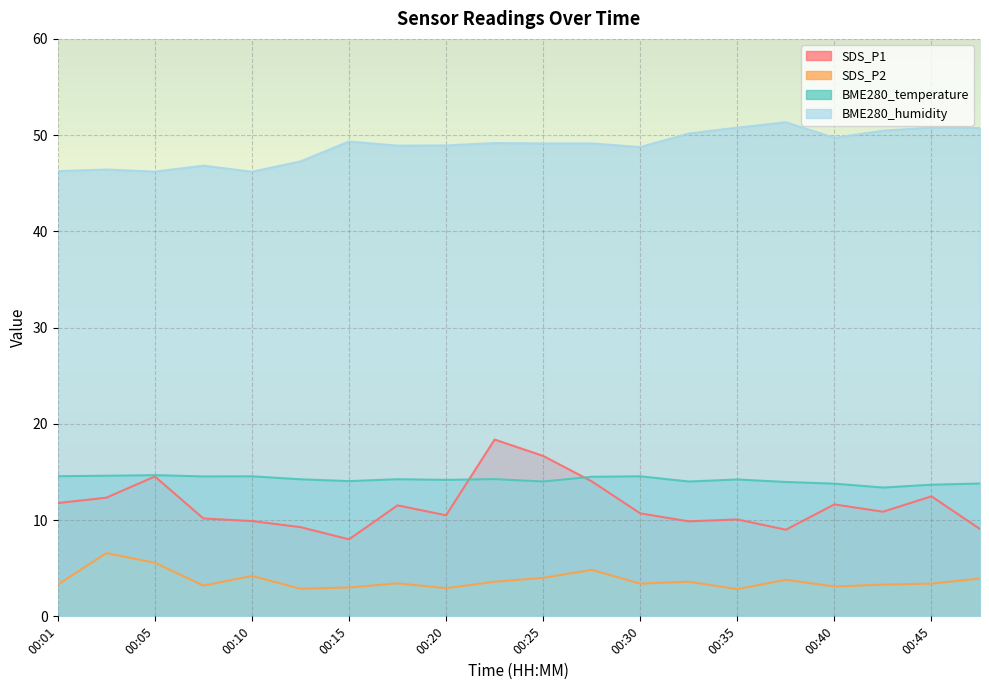

What is the total value across all series at 00:42?

78.0